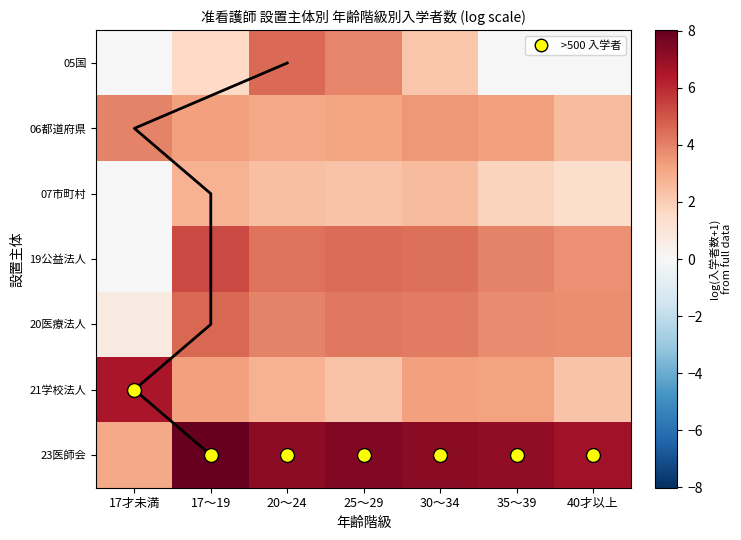

Where does the 05国 series first go above 1?

17～19